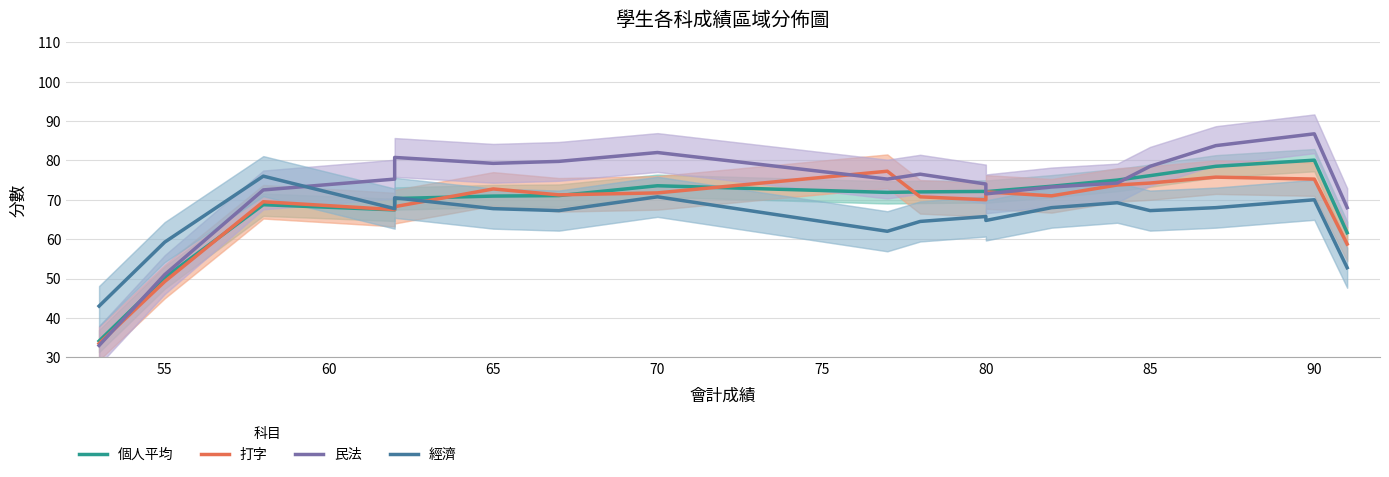

Reading right to left, transcribe all the data shown in this chart.

個人平均: 61.6	80.1	78.5	76.1	75.0	73.4	72.1	72.1	72.0	71.9	73.6	71.1	70.9	70.3	67.4	68.8	50.2	34.1
打字: 58.8	75.2	75.8	74.2	73.8	71.0	72.0	70.0	70.8	77.2	71.8	71.2	72.8	68.2	67.5	69.5	49.2	33.5
民法: 68.0	86.8	83.8	78.5	74.2	73.2	71.5	74.0	76.5	75.2	82.0	79.8	79.2	80.8	75.2	72.5	51.0	33.0
經濟: 52.8	70.0	68.0	67.2	69.2	68.0	64.8	65.8	64.5	62.0	70.8	67.2	67.8	70.5	67.8	76.0	59.2	43.0